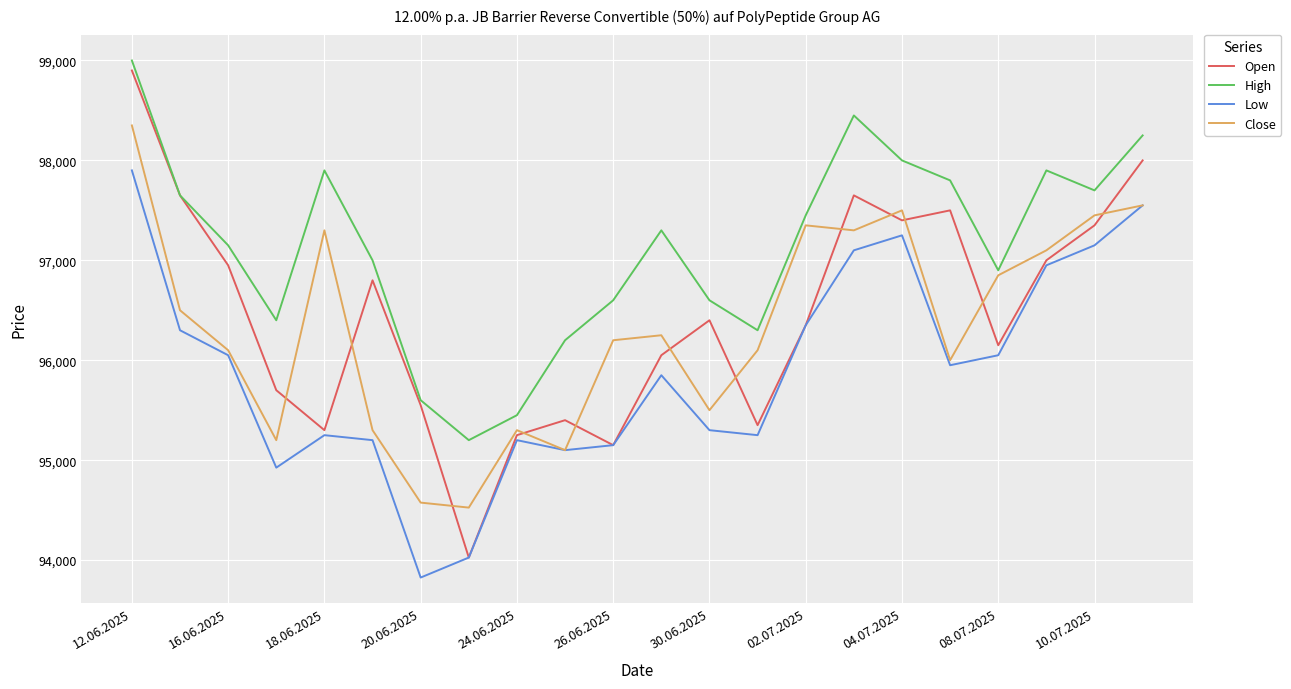

True or false: High and Low intersect in this chart.

False